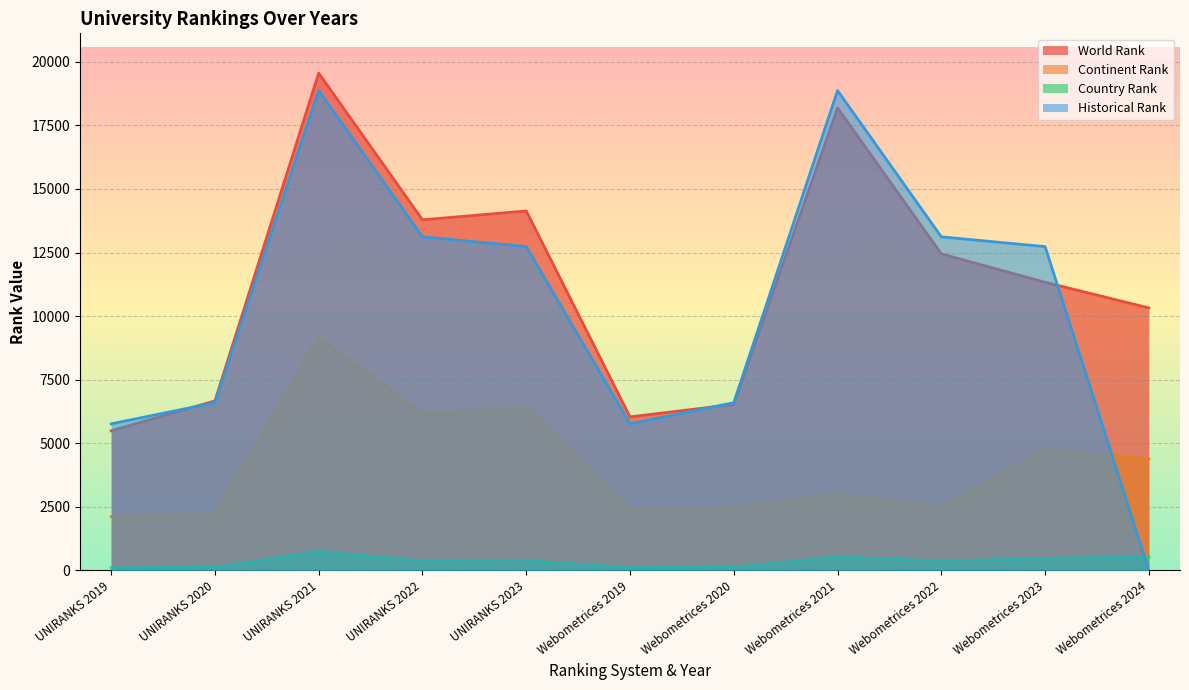

Reading left to right, what are all the values shown in this chart?

world rank: UNIRANKS 2019=5490	UNIRANKS 2020=6667	UNIRANKS 2021=19556	UNIRANKS 2022=13787	UNIRANKS 2023=14137	Webometrices 2019=6038	Webometrices 2020=6529	Webometrices 2021=18185	Webometrices 2022=12449	Webometrices 2023=11332	Webometrices 2024=10324
continent rank: UNIRANKS 2019=2116	UNIRANKS 2020=2222	UNIRANKS 2021=9168	UNIRANKS 2022=6175	UNIRANKS 2023=6397	Webometrices 2019=2398	Webometrices 2020=2462	Webometrices 2021=3020	Webometrices 2022=2491	Webometrices 2023=4739	Webometrices 2024=4379
country rank: UNIRANKS 2019=105	UNIRANKS 2020=124	UNIRANKS 2021=749	UNIRANKS 2022=369	UNIRANKS 2023=385	Webometrices 2019=110	Webometrices 2020=127	Webometrices 2021=534	Webometrices 2022=365	Webometrices 2023=473	Webometrices 2024=530
historical rank: UNIRANKS 2019=5764	UNIRANKS 2020=6598	UNIRANKS 2021=18870	UNIRANKS 2022=13118	UNIRANKS 2023=12734	Webometrices 2019=5764	Webometrices 2020=6598	Webometrices 2021=18870	Webometrices 2022=13118	Webometrices 2023=12734	Webometrices 2024=0